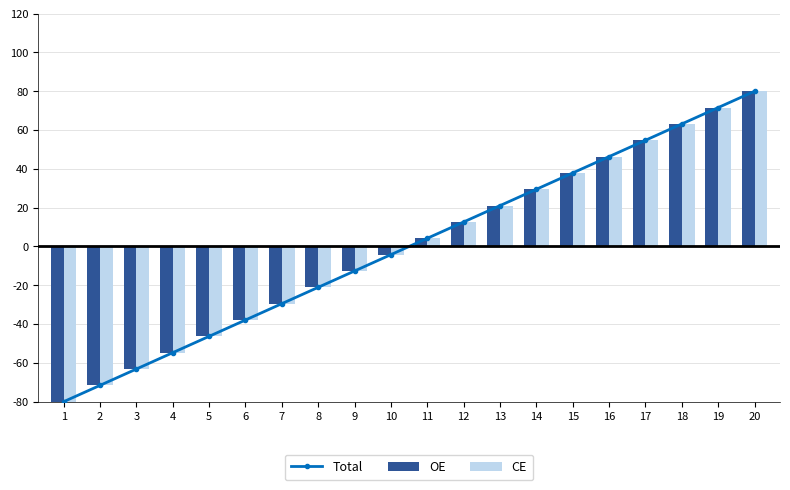

What is the total value across all series at 3?

-189.5